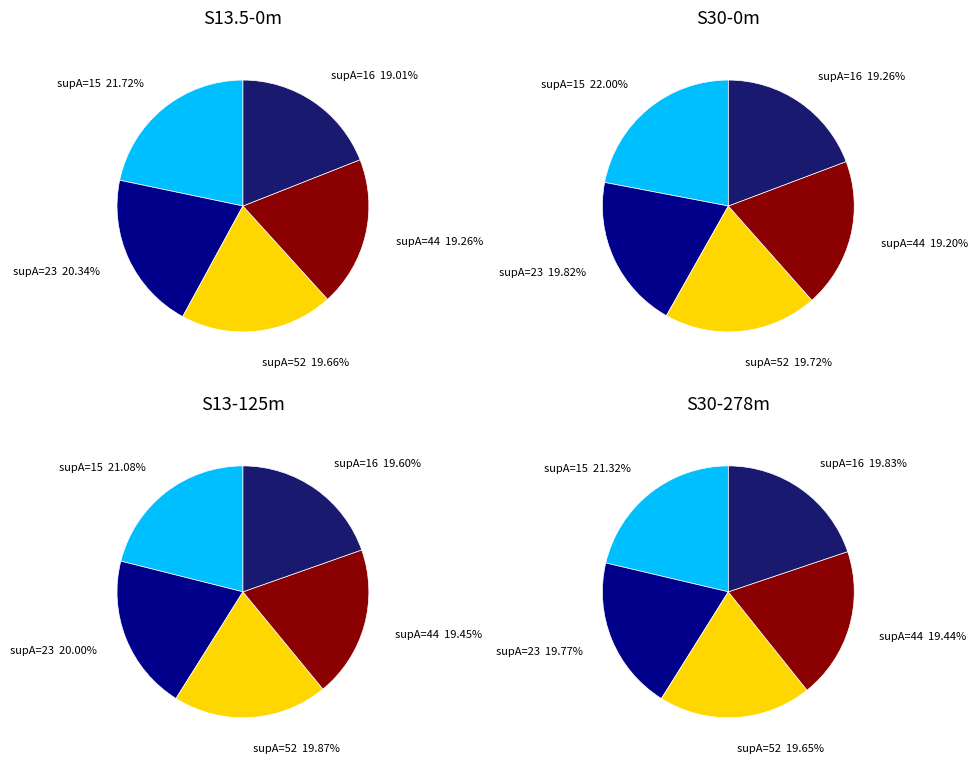

Which slice is the largest?

supA=15